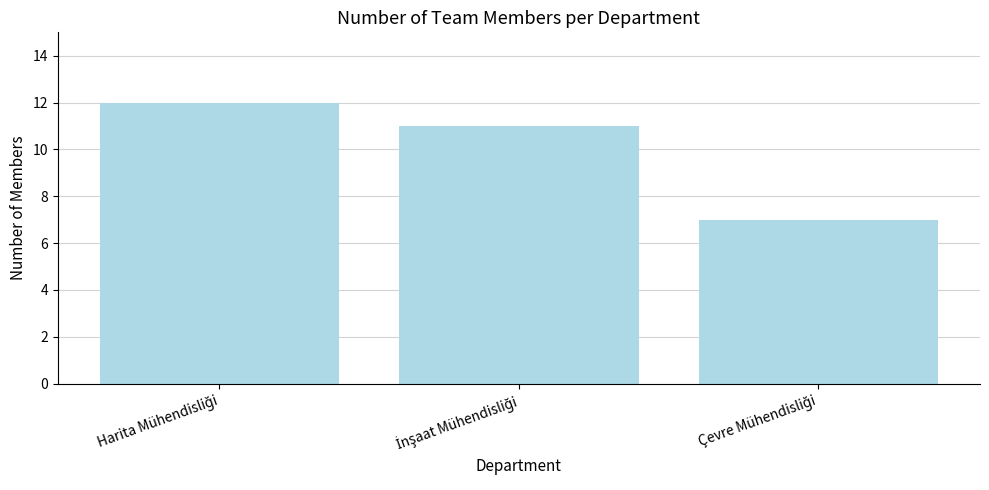

Reading right to left, extract all data points from this chart.

7	11	12